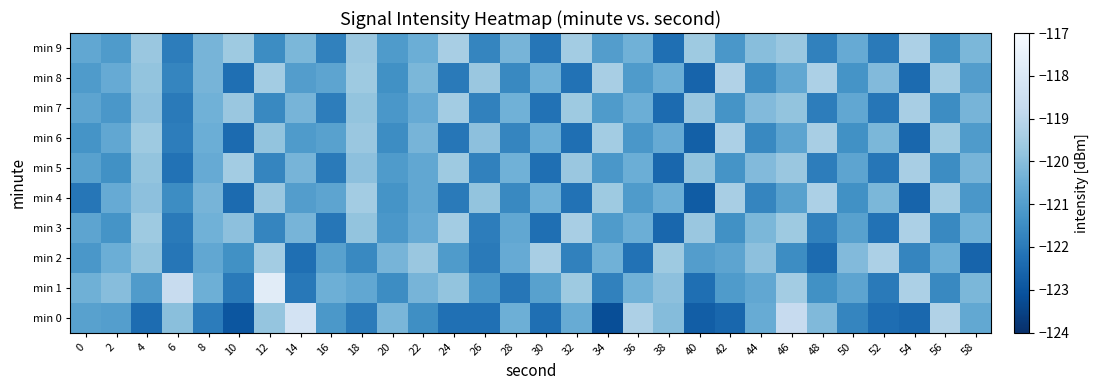

Rank the series at 38 from highest to lowest value.

min 2, min 1, min 0, min 4, min 8, min 6, min 9, min 7, min 3, min 5